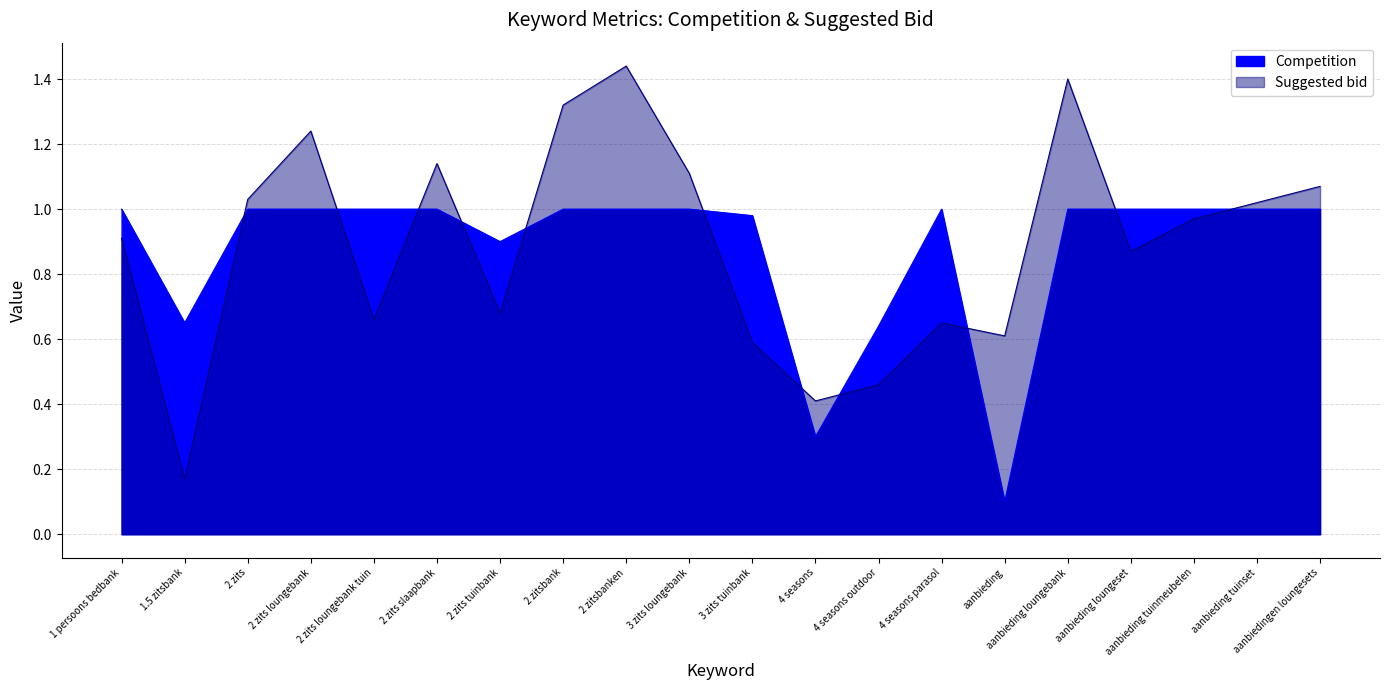

Which has a higher value, 2 zitsbanken or 2 zits loungebank?

2 zitsbanken